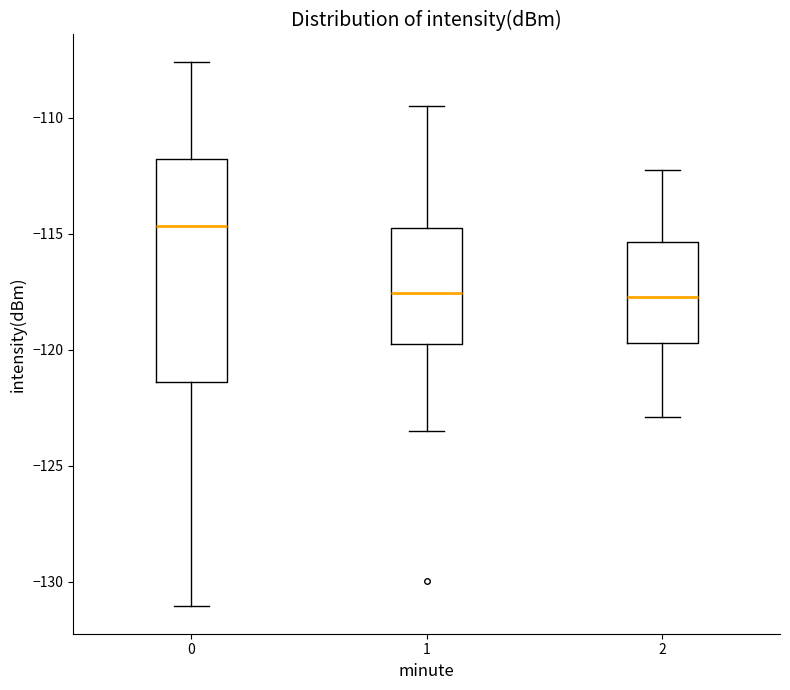

Reading left to right, transcribe this box plot: for each box, give where its median line is, the range the box spans, and where its two whiskers end, as read against the y-axis. The values are not printed on the chart, so give them approximately, as read against the axis.

0: median -114.5, box -121.5 to -112.0, whiskers -131.0 to -107.5
1: median -117.5, box -119.5 to -114.5, whiskers -123.5 to -109.5
2: median -117.5, box -119.5 to -115.5, whiskers -123.0 to -112.0